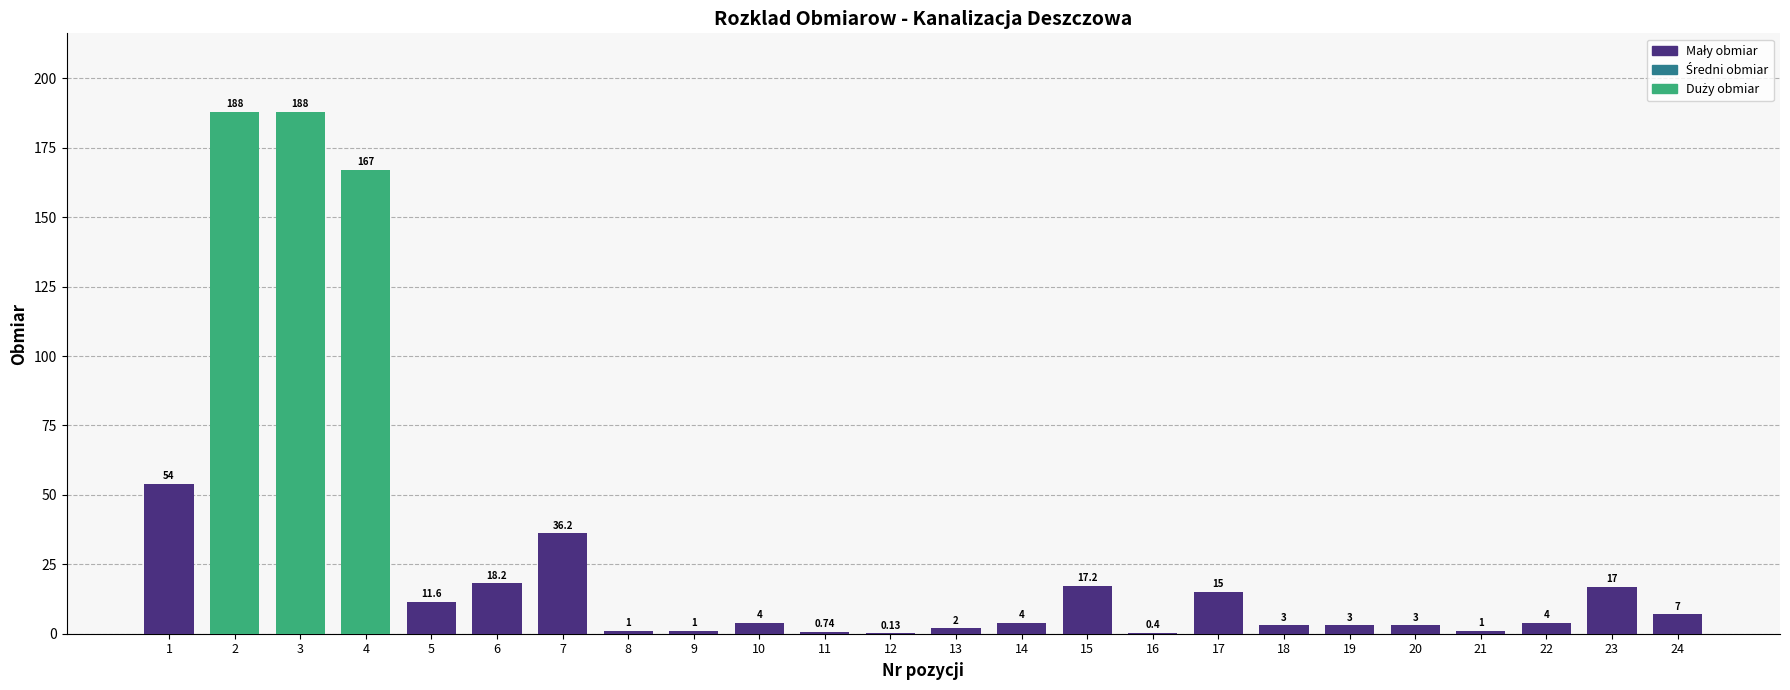

What is the ratio of the value at 6 to the value at 10?

4.5